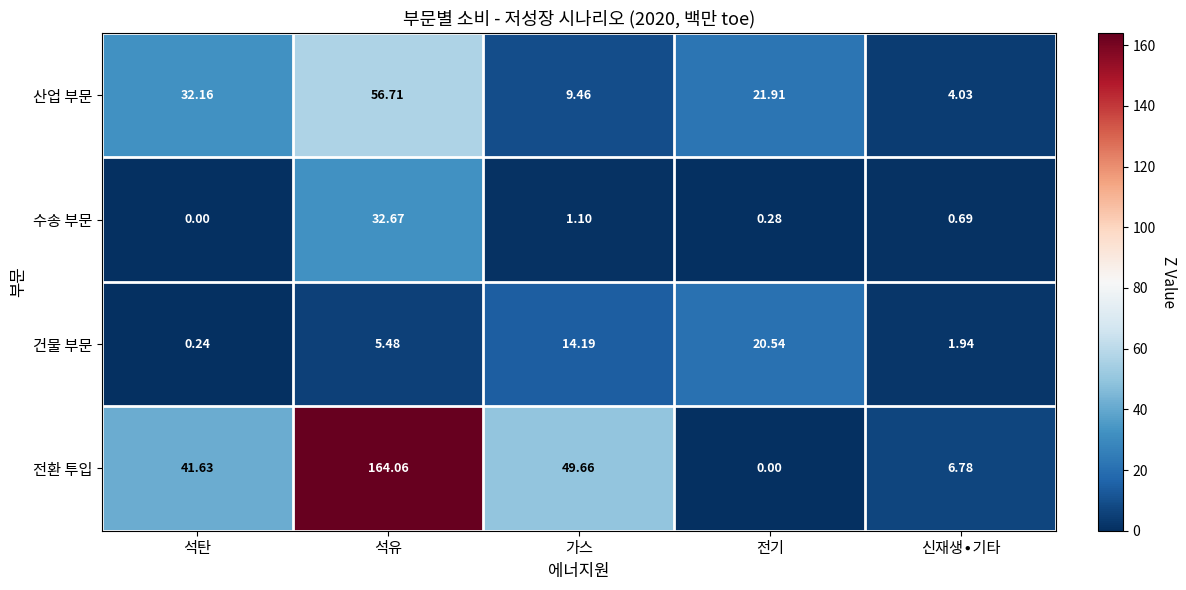

At which category does the chart reach its peak across all series?

석유